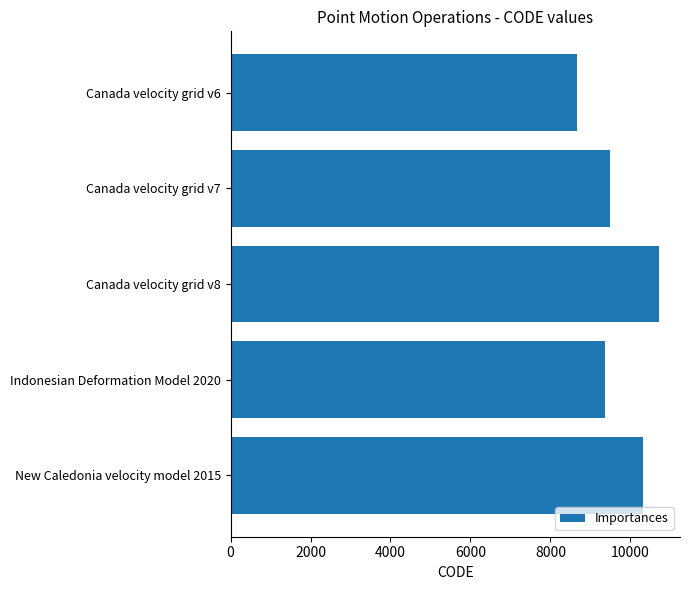

Rank the categories by value from lowest to highest.

Canada velocity grid v6, Indonesian Deformation Model 2020, Canada velocity grid v7, New Caledonia velocity model 2015, Canada velocity grid v8